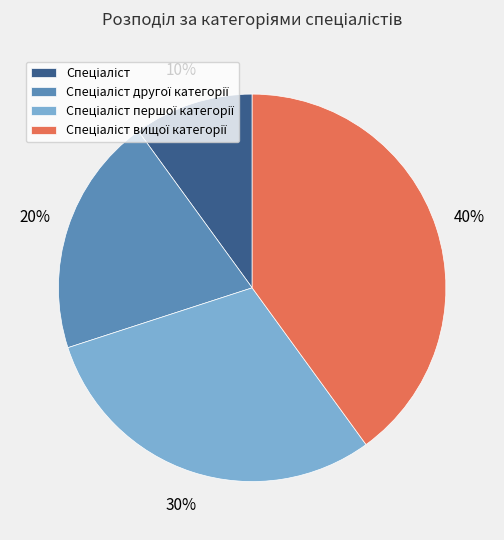

To the nearest percent, what is the difference between the largest and smallest slice percentages?

30%